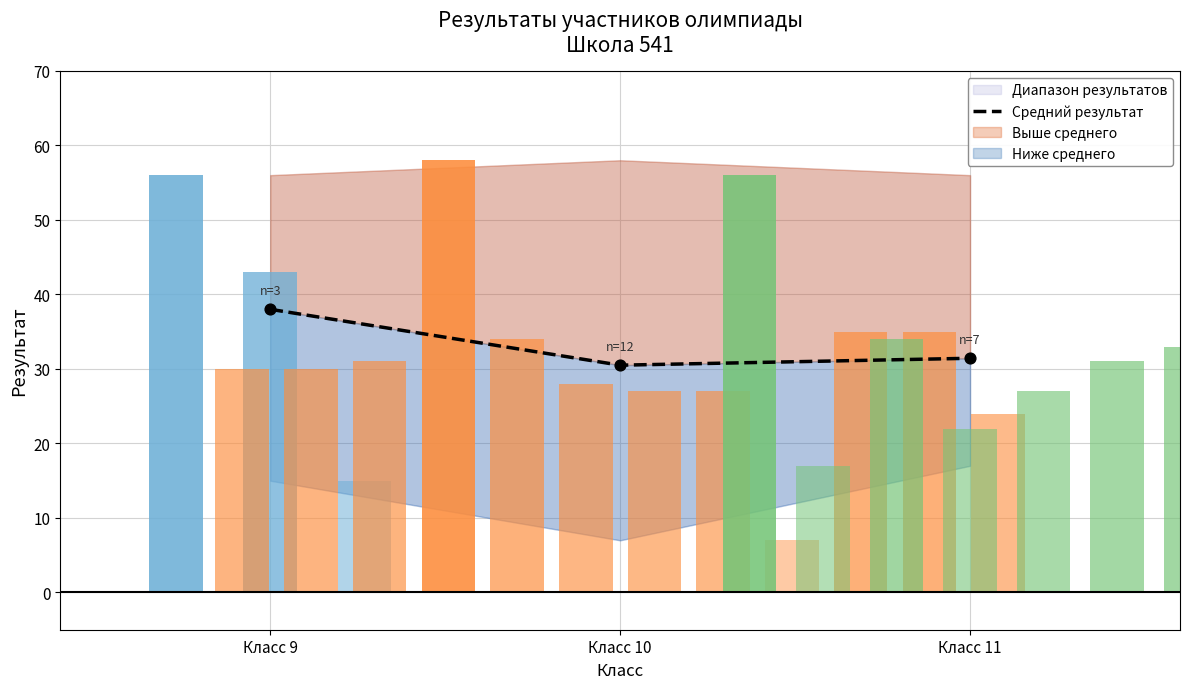

Approximately how many times larger is the value at Класс 9 compared to Класс 11?

1.2